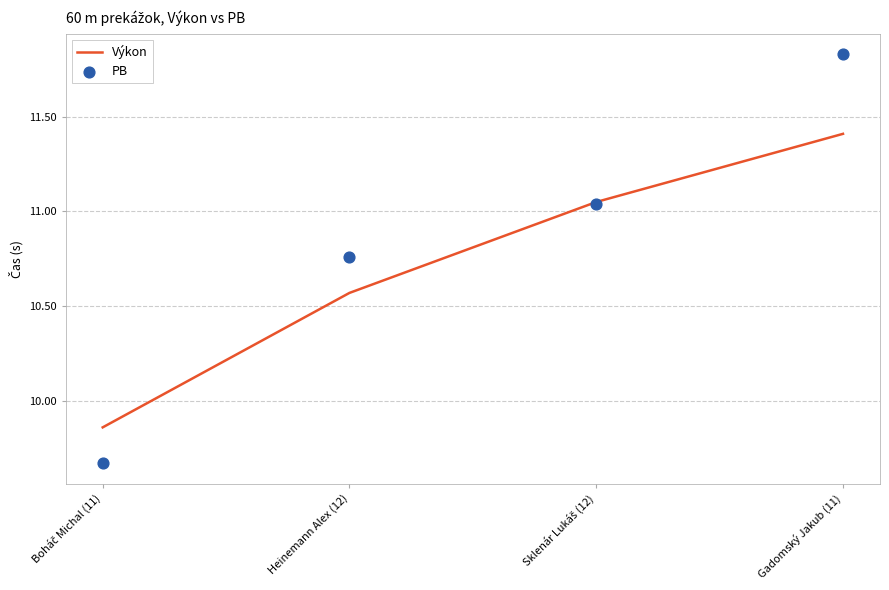

At how many categories does at least one series exceed 11?

2